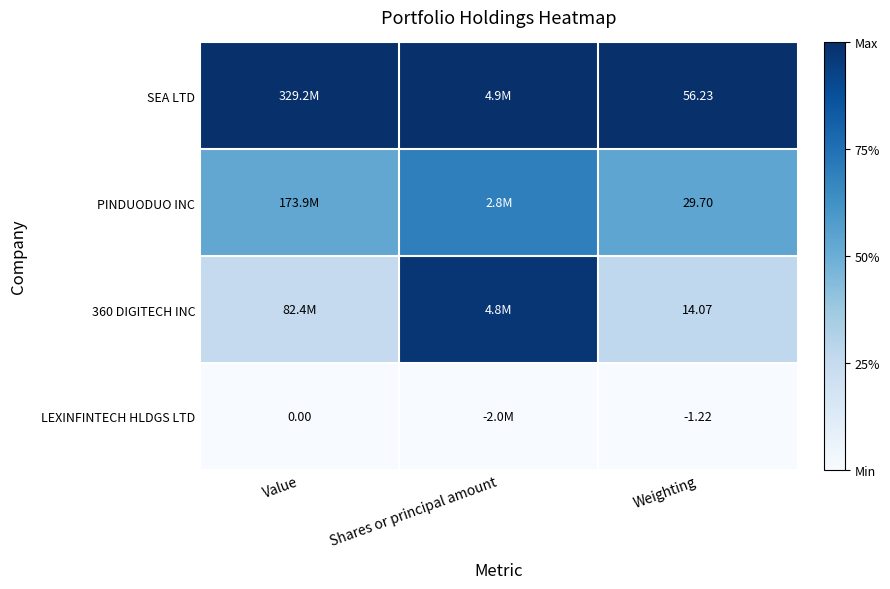

What is the total value across all series at Weighting?

98.8